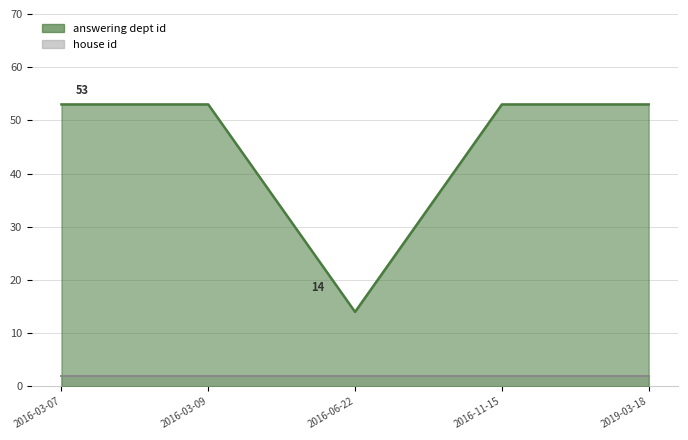

Reading right to left, what are all the values shown in this chart?

53	53	14	53	53